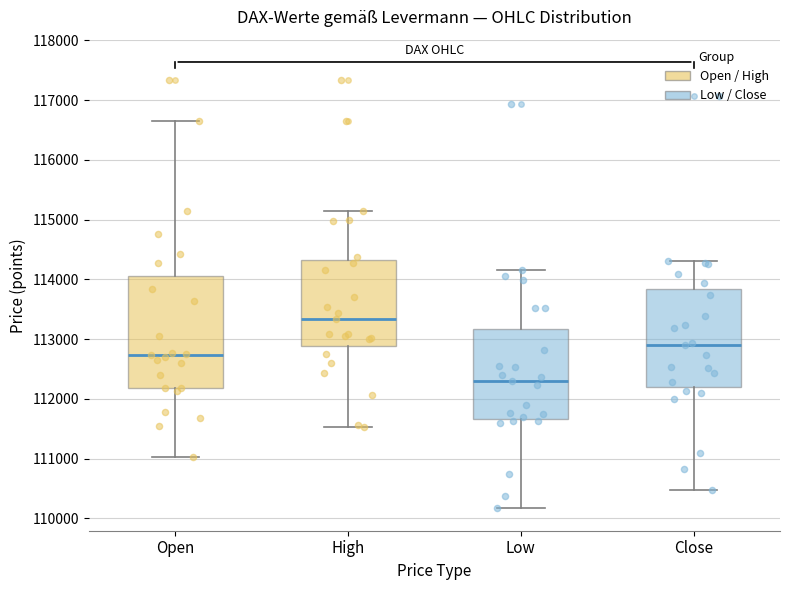

Comparing the boxes themselves (not the whiskers), which one is the tallest?

Open